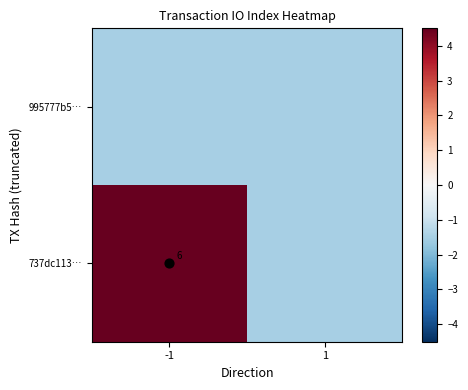

What is the total value across all series at 1?

-3.0